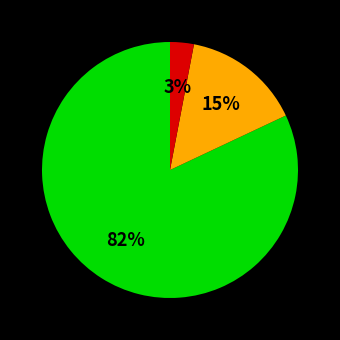

Does any single category account for the majority?

Yes